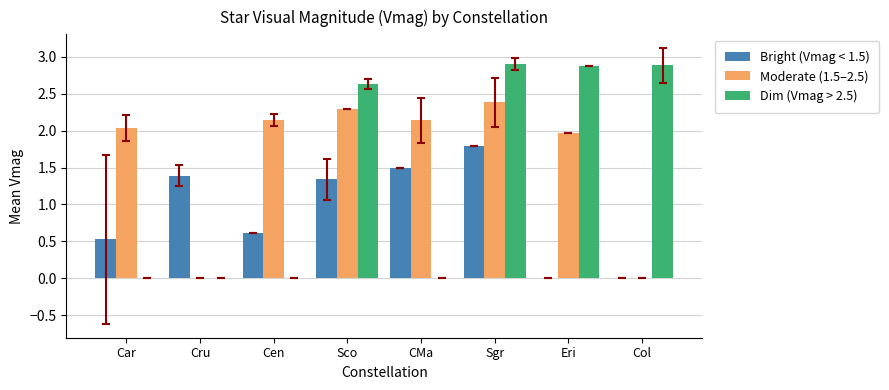

True or false: Moderate (1.5–2.5) has a value of 0.0 at Cru.

True